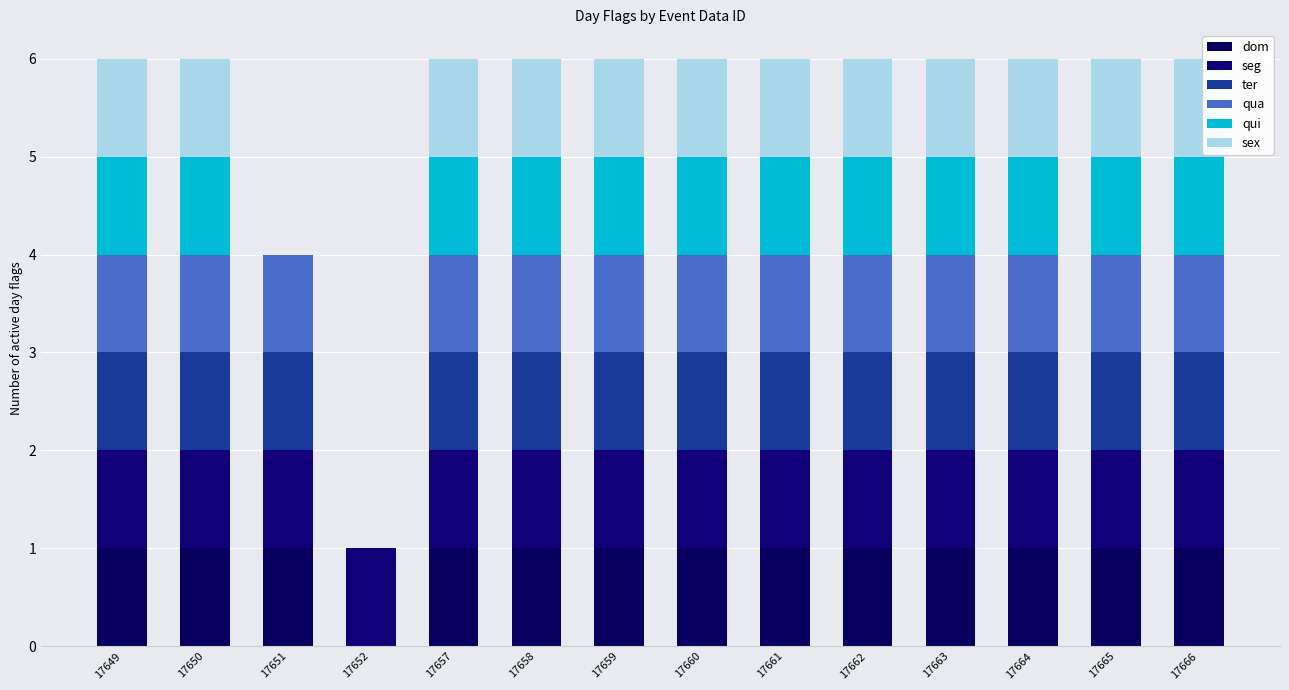

At which category is the sum across all series the highest?

17649